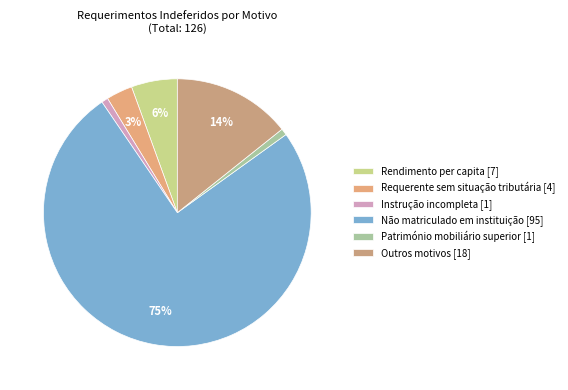

What percentage do Não matriculado em instituição [95] and Instrução incompleta [1] together represent?

76.2%